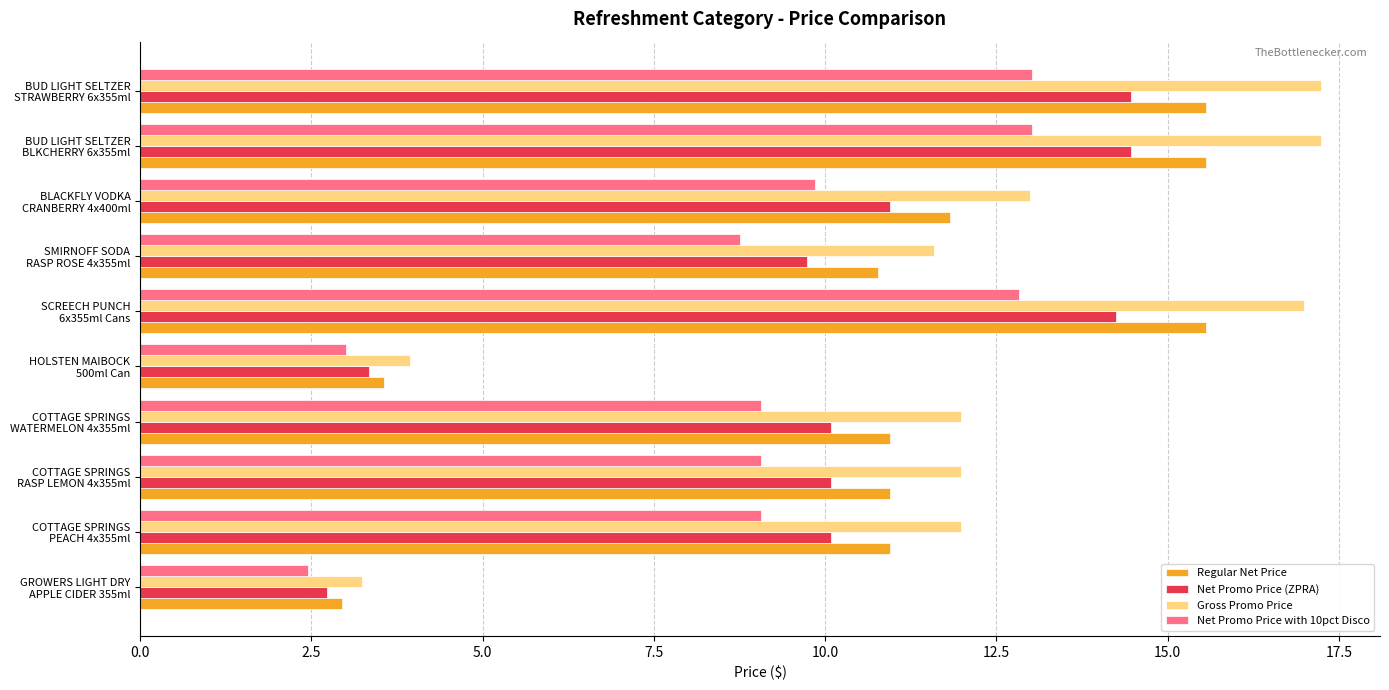

What is the smallest value displayed?

2.5